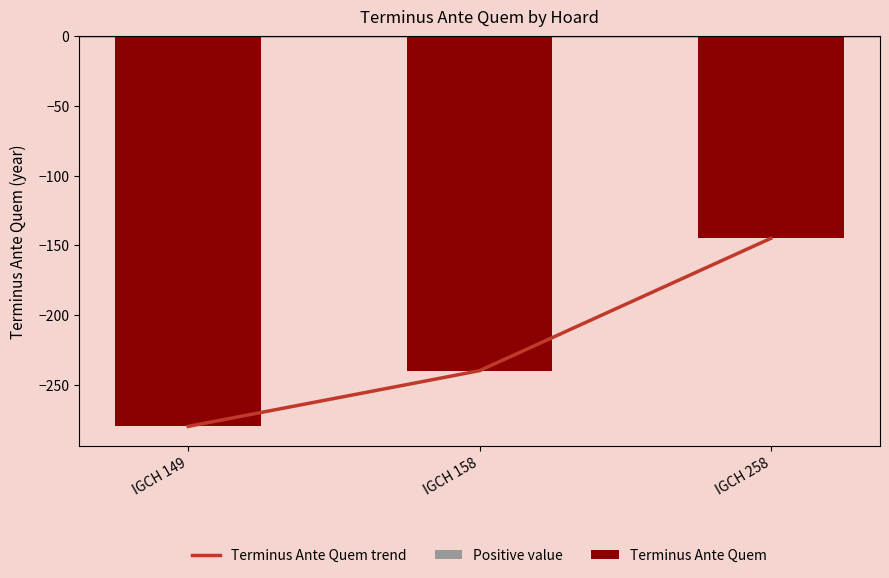

What value does the Terminus Ante Quem trend series have at IGCH 158, to the nearest 5?

-240